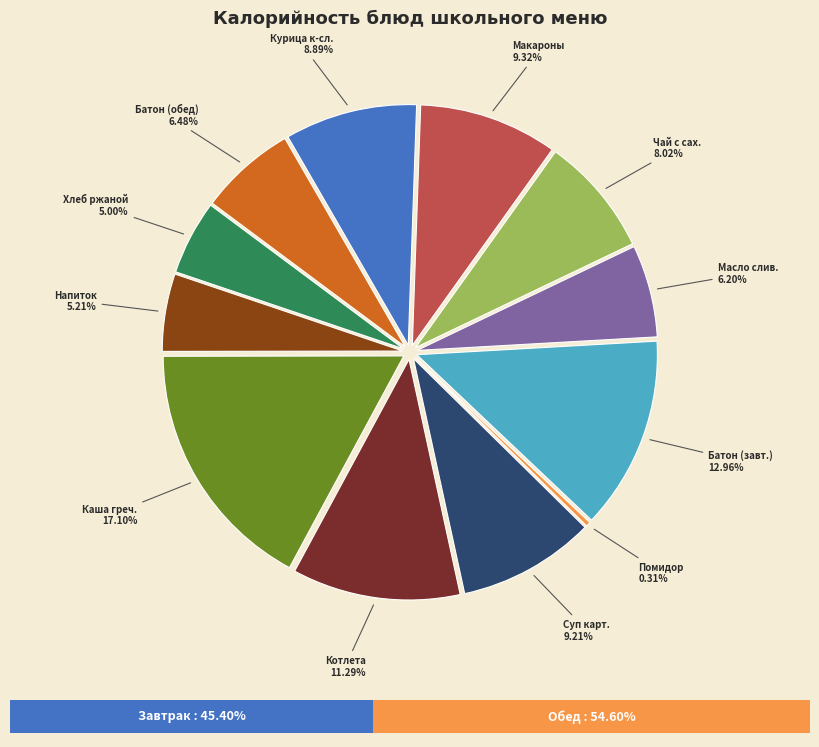

Does any single category account for the majority?

No